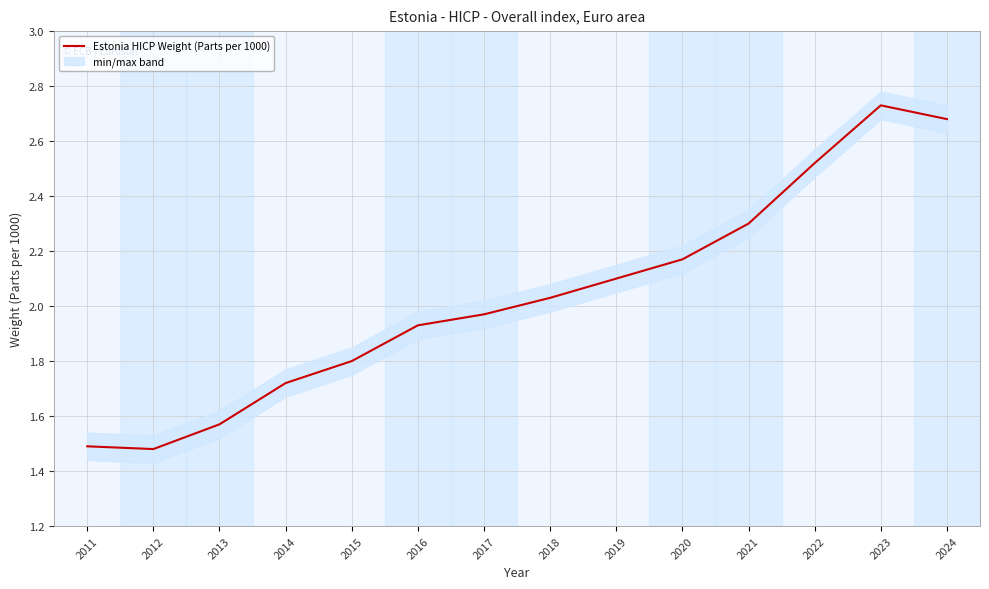

What is the difference between the maximum and minimum values?

1.2